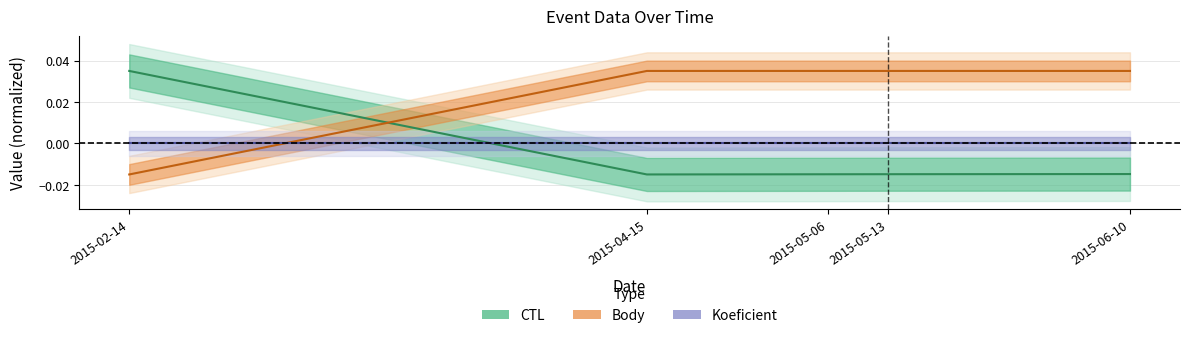

True or false: CTL and Body cross at least once.

True